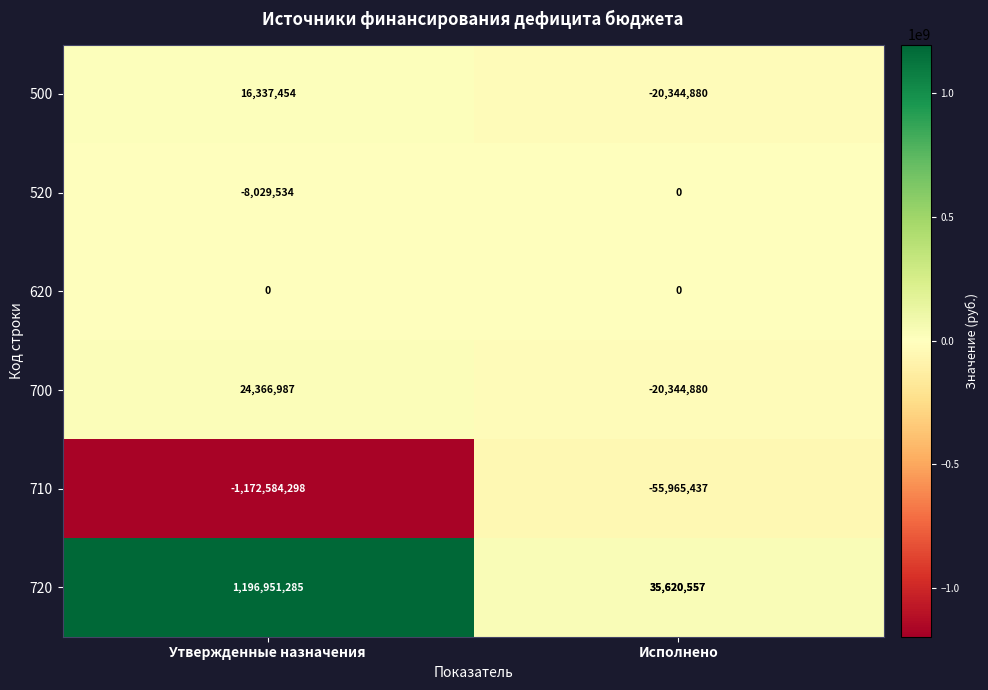

Is it true that 620 equals 0 at Утвержденные назначения?

True